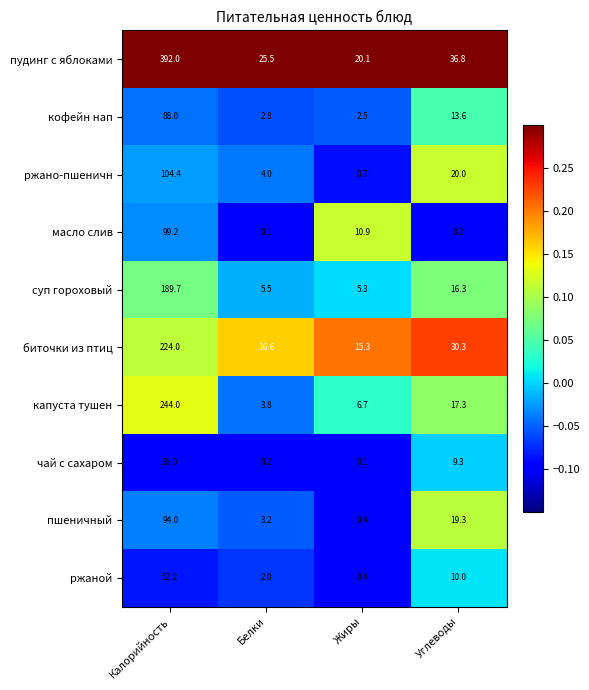

At which label does кофейн нап first exceed 13?

Калорийность